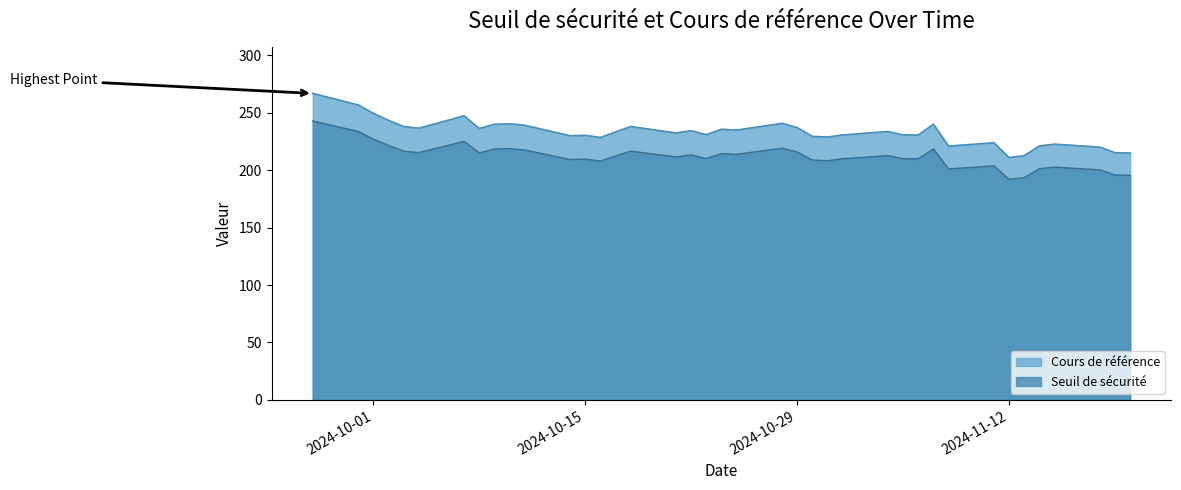

How many values in the Cours de référence series exceed 233?

19